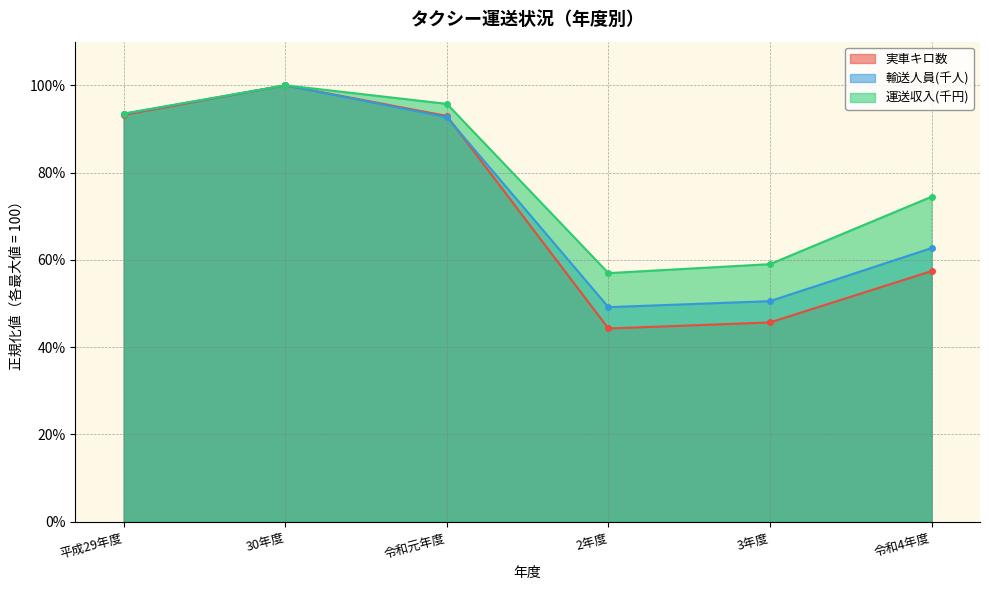

At which label does 輸送人員(千人) reach its minimum?

2年度